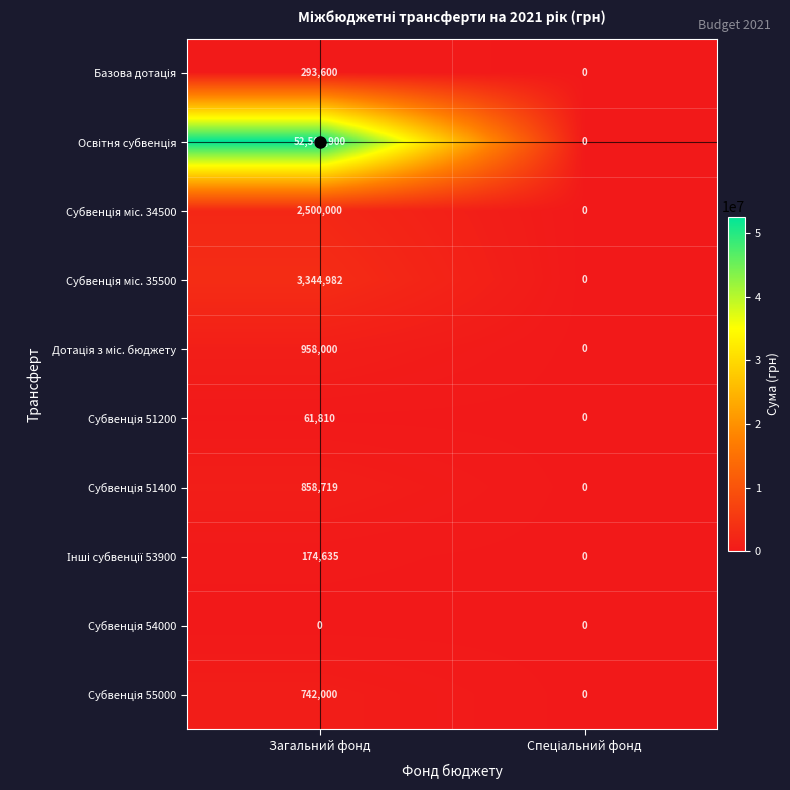

What is the spread (max minus min) of values at Загальний фонд?

52581900